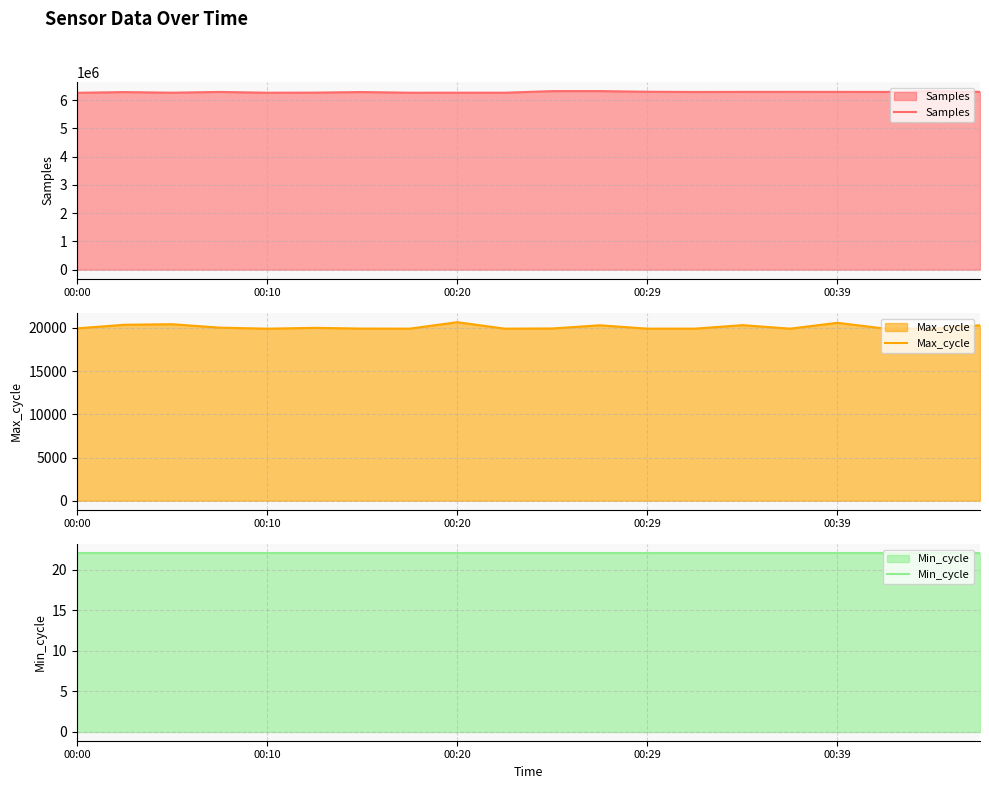

What is the highest value of the Samples series?

6323677